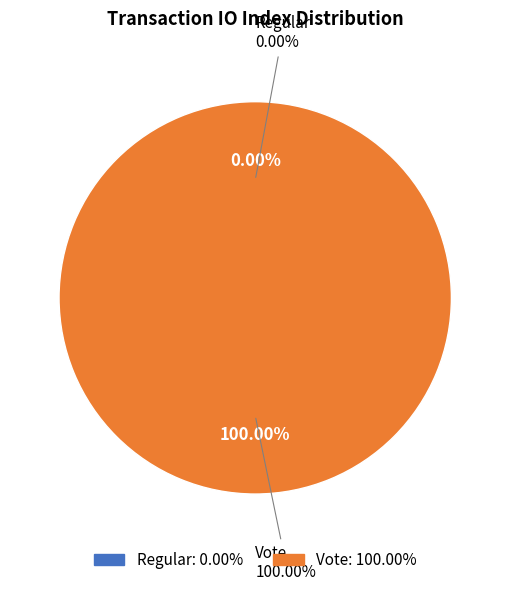

To the nearest percent, what is the difference between the Vote and Regular slice percentages?

100%